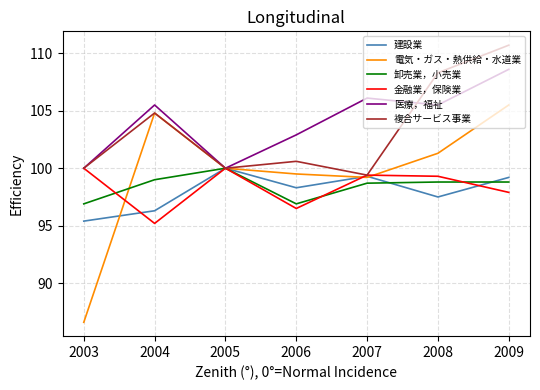

How many series are shown in this chart?

6